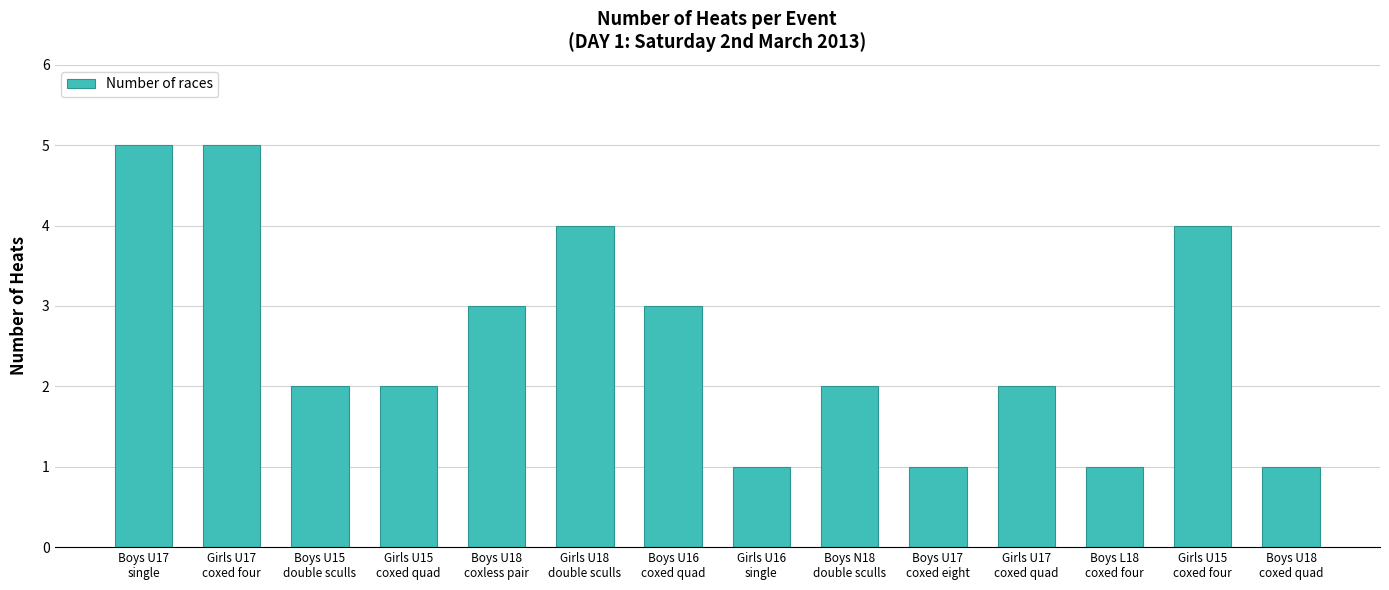

What is the difference between the second highest and minimum values?

4